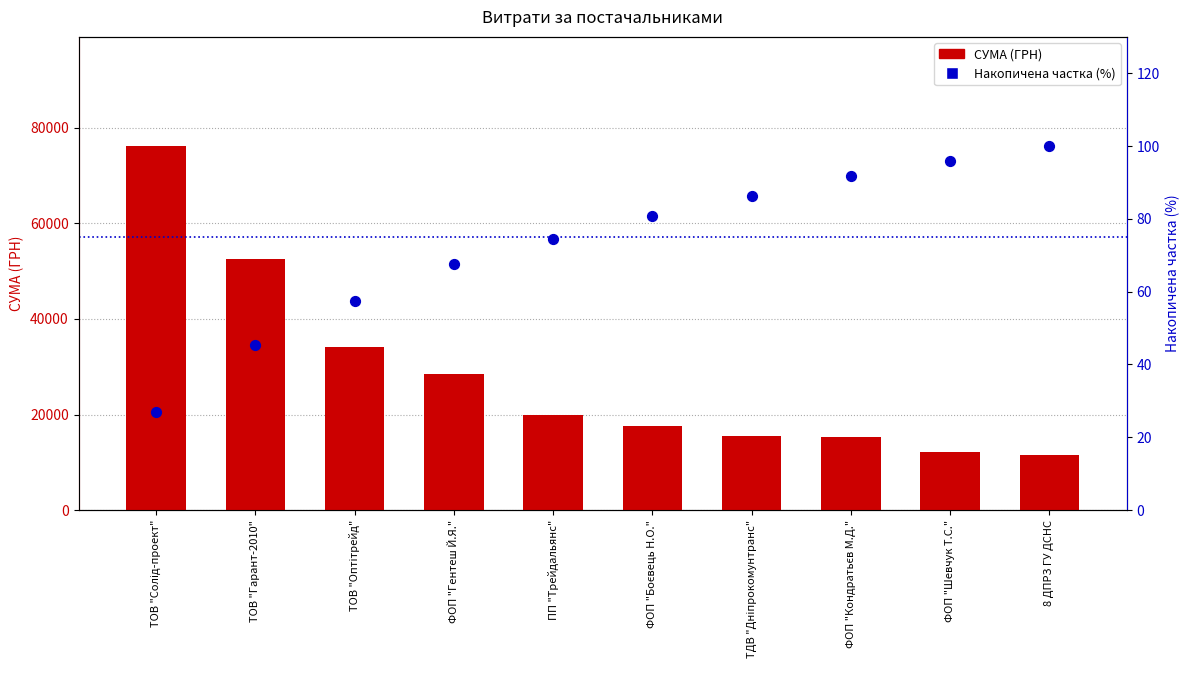

Which series has the largest total across all categories?

СУМА (ГРН)